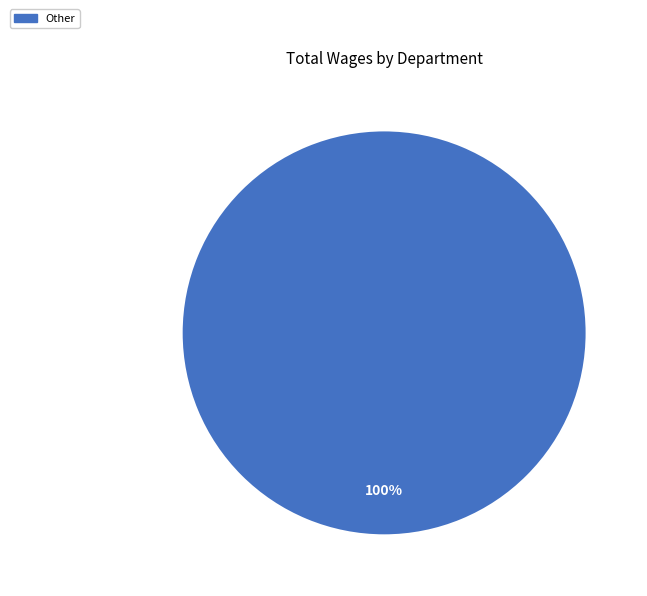

Is it true that Other is 100% of the pie?

True